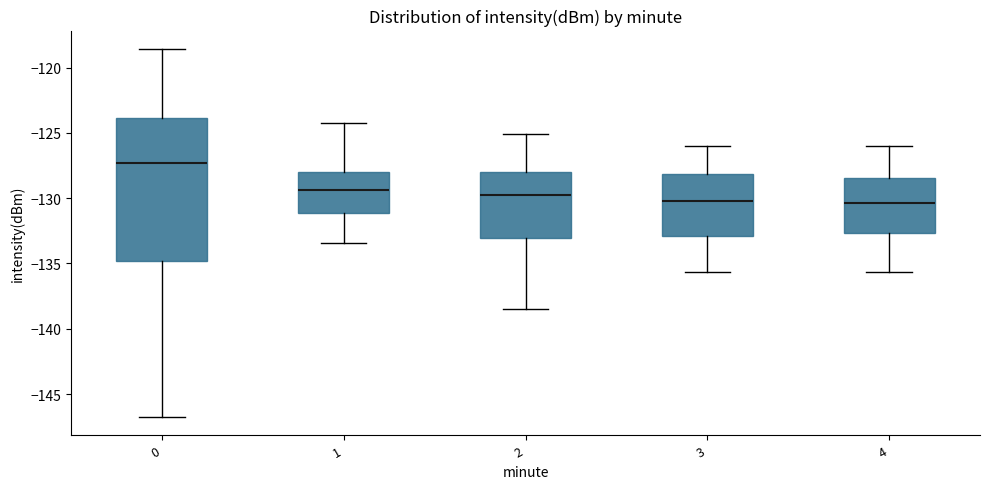

Which box is the tallest, from its lower edge to its upper edge?

0